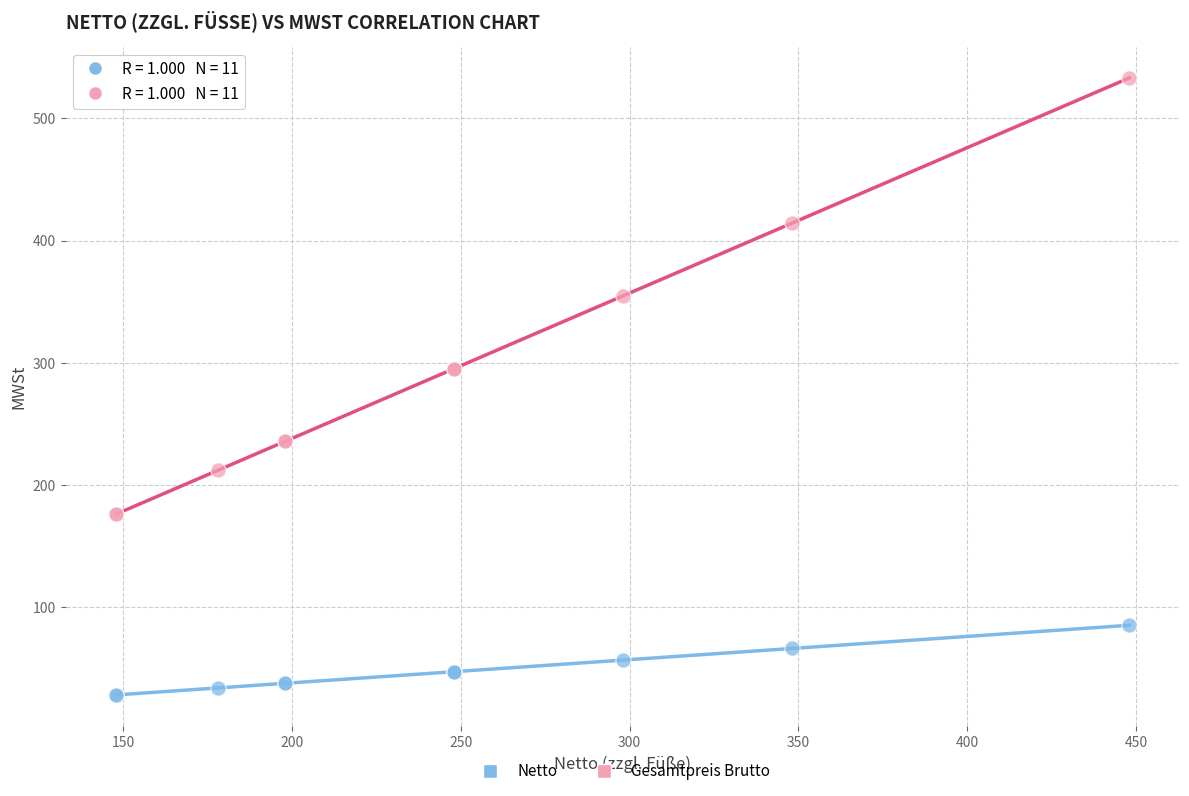

Which series contains the highest Y value?

Gesamtpreis Brutto